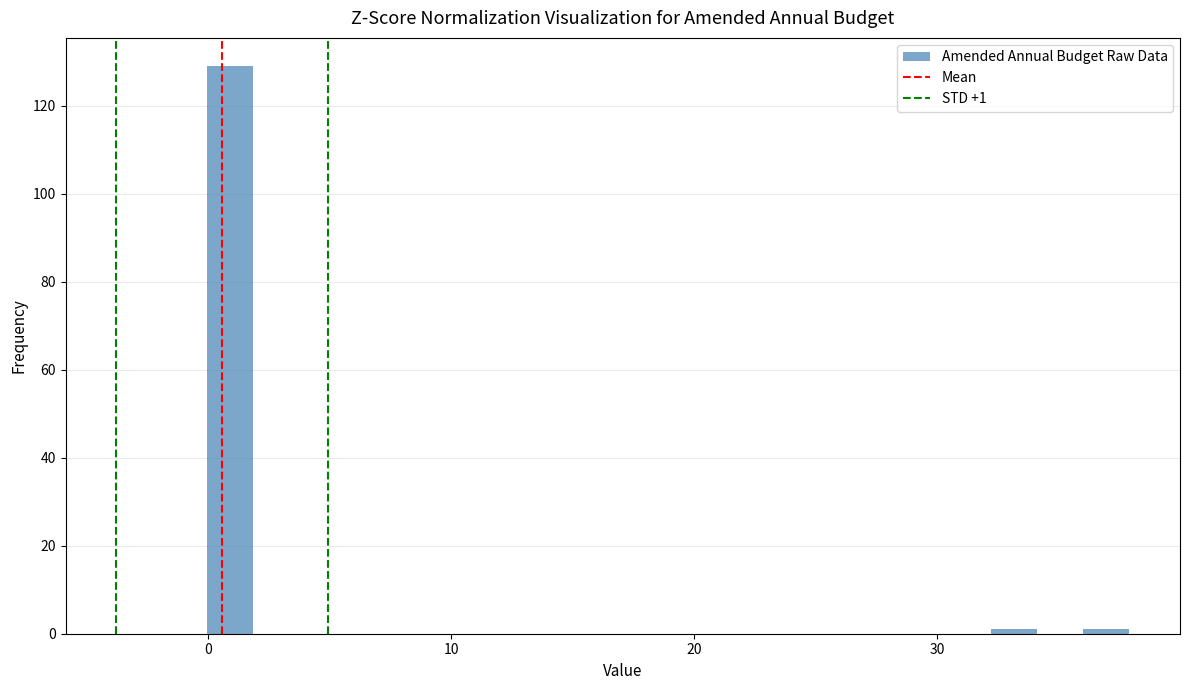

Around what value on the x-axis is the tallest bar? Give the approximate position of its centre, as read against the axis.

1